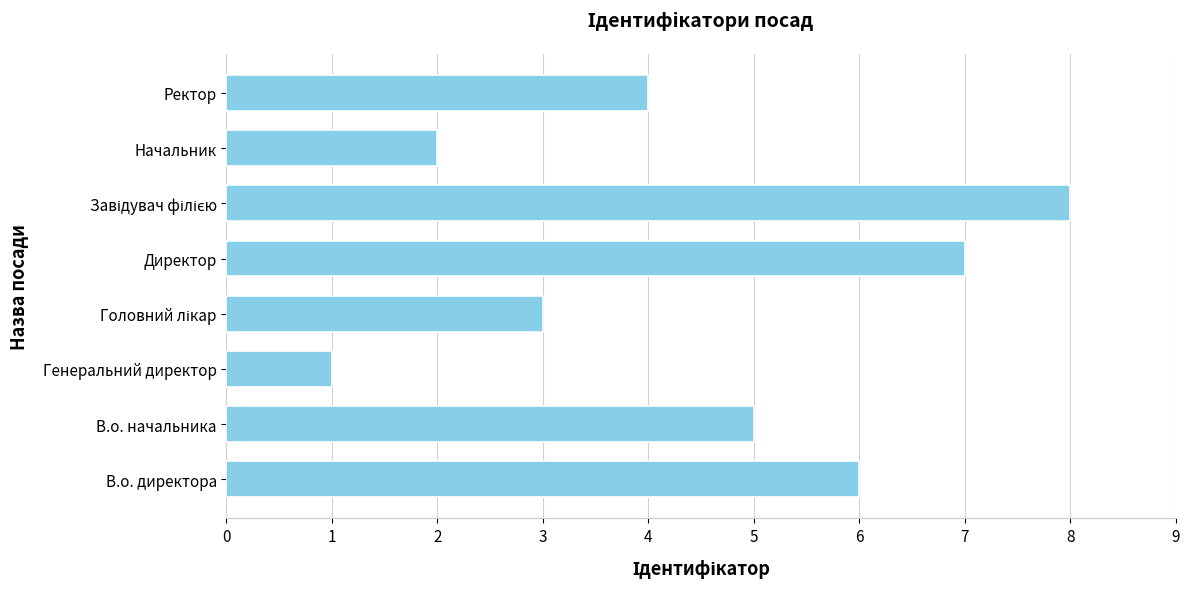

How many distinct data groups are displayed?

1